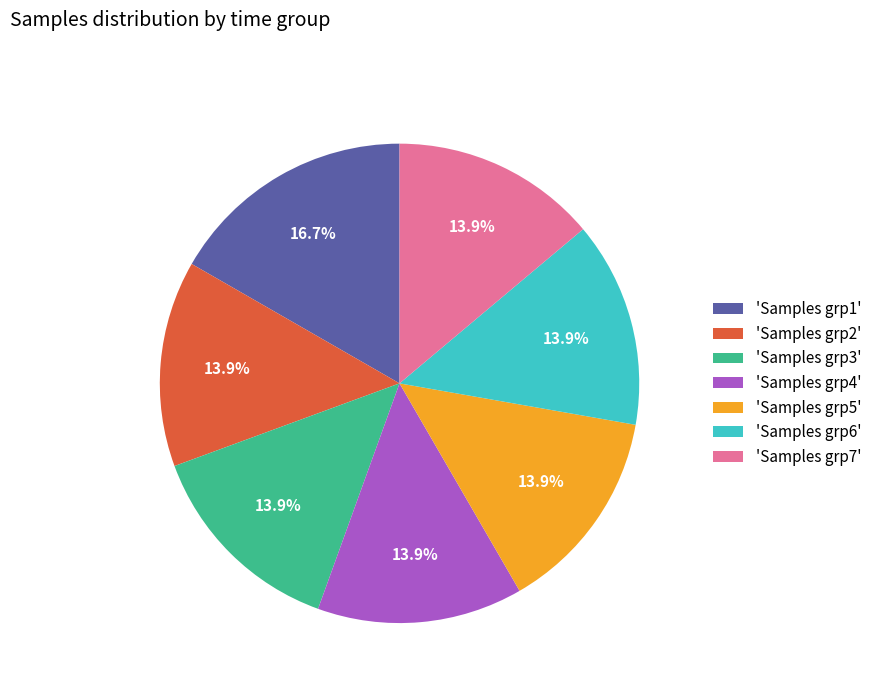

Is there any slice that represents more than half of the pie?

No